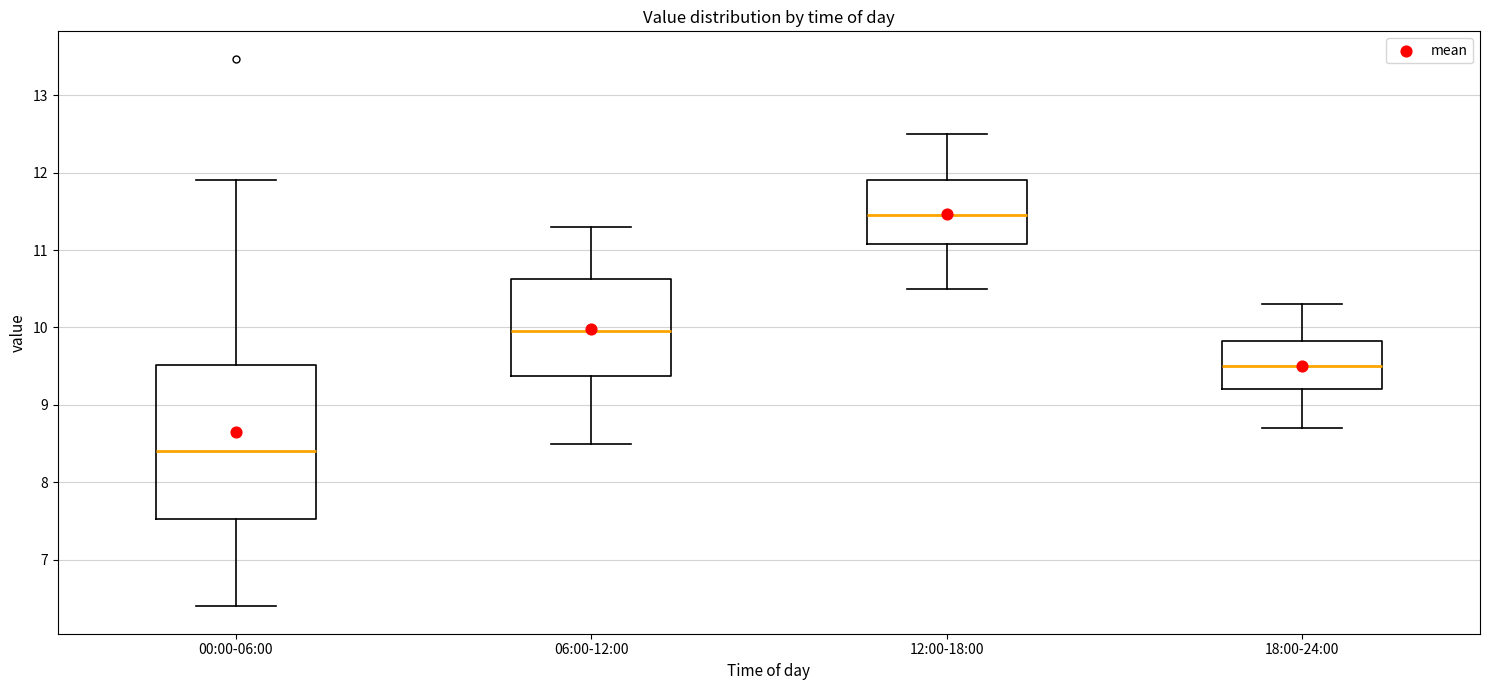

Which box's median line is the highest?

12:00-18:00